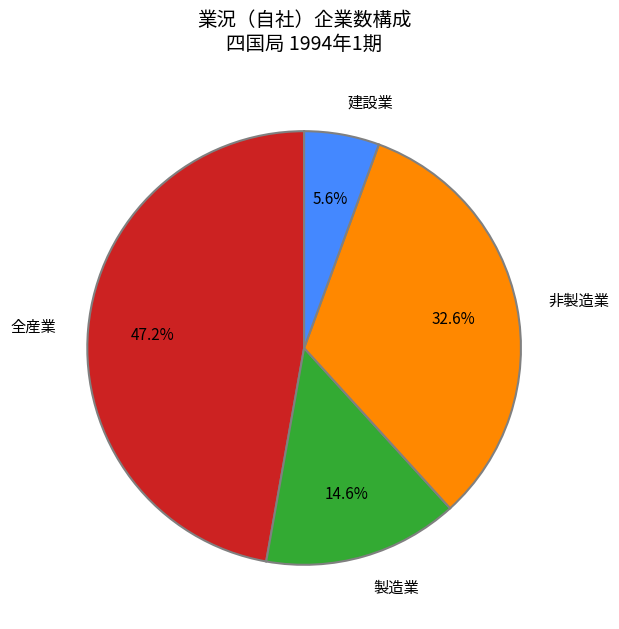

Is it true that 建設業 is 16% of the pie?

False